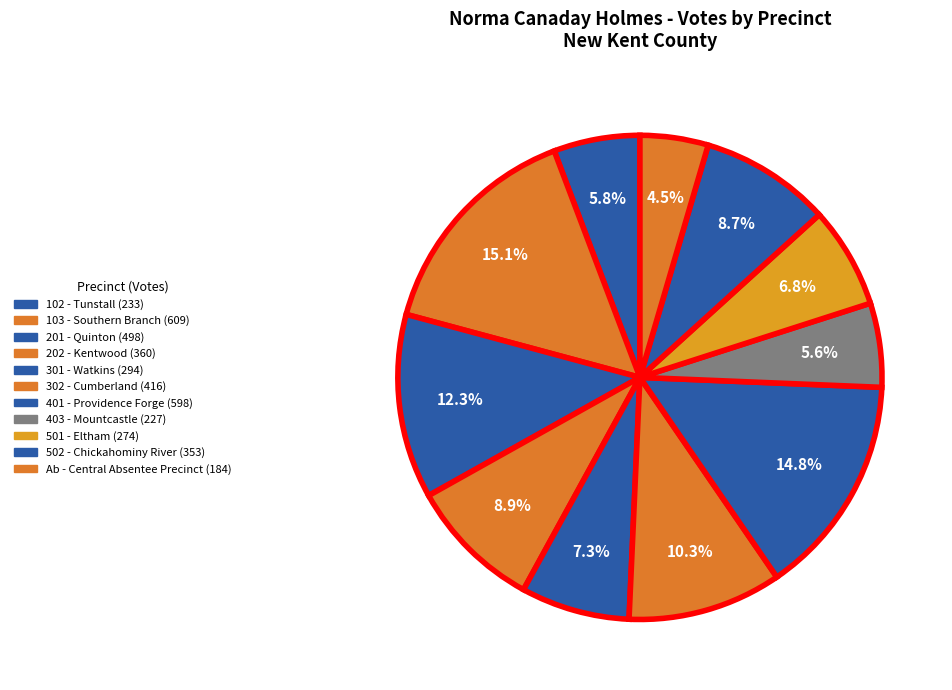

True or false: Ab - Central Absentee Precinct accounts for 17% of the total.

False